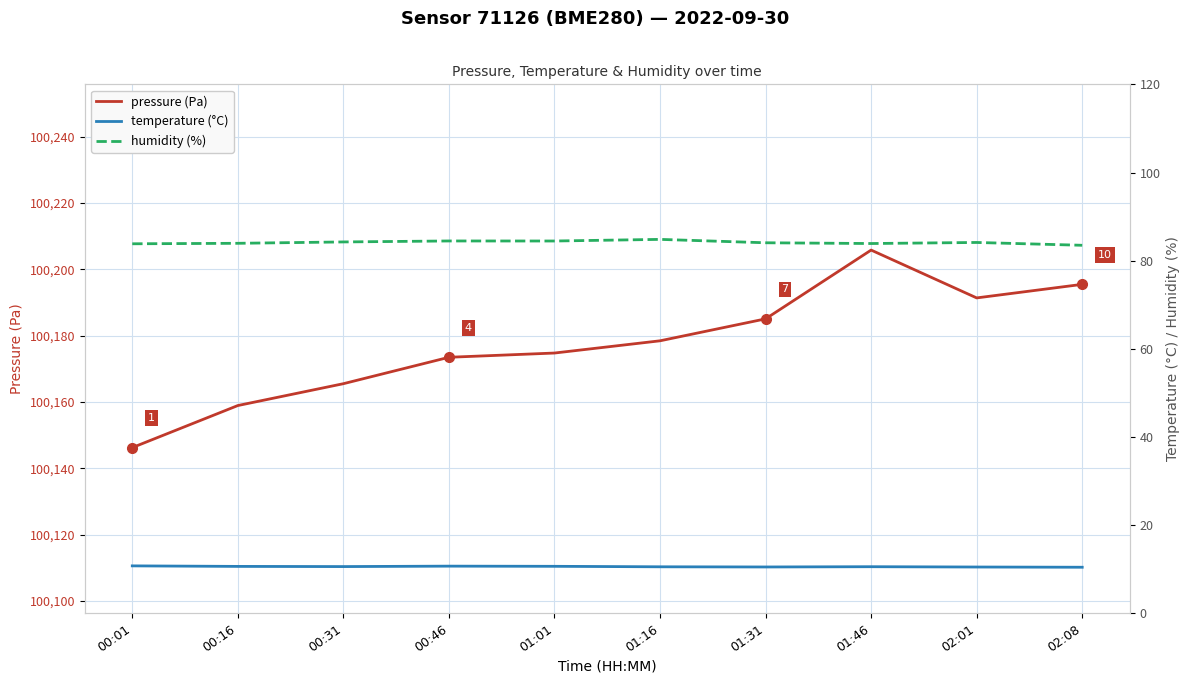

What is the sum of the temperature (°C) values at 00:01 and 00:31?

21.4